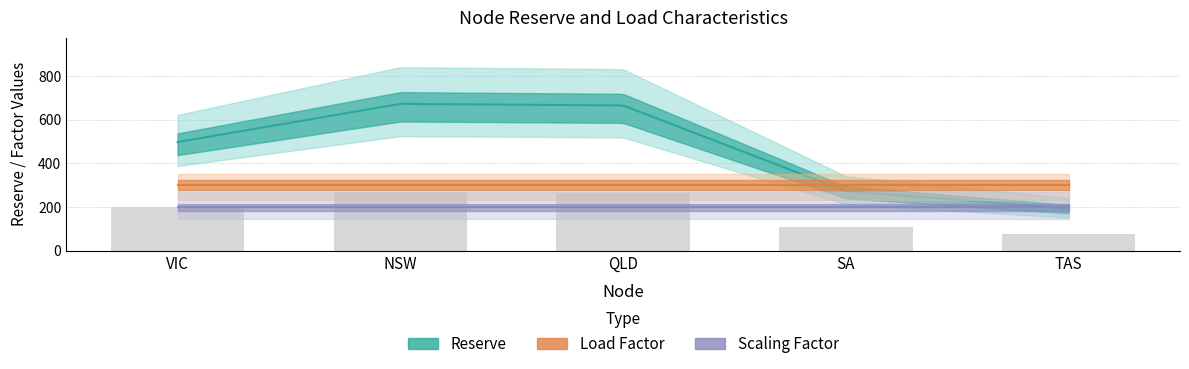

What are all the series names shown in the legend?

Reserve, Load Factor, Scaling Factor